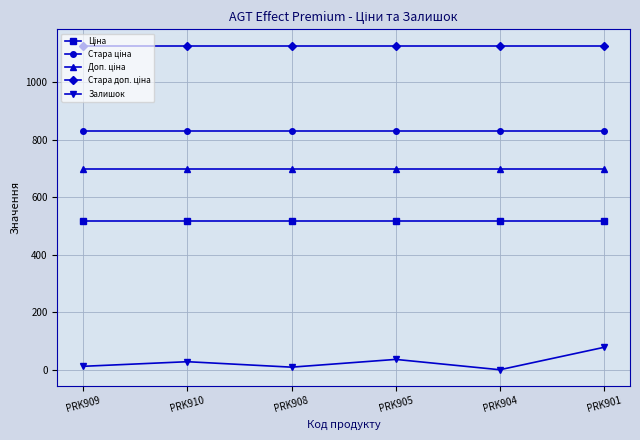

What is the total value across all series at PRK910?

3203.2